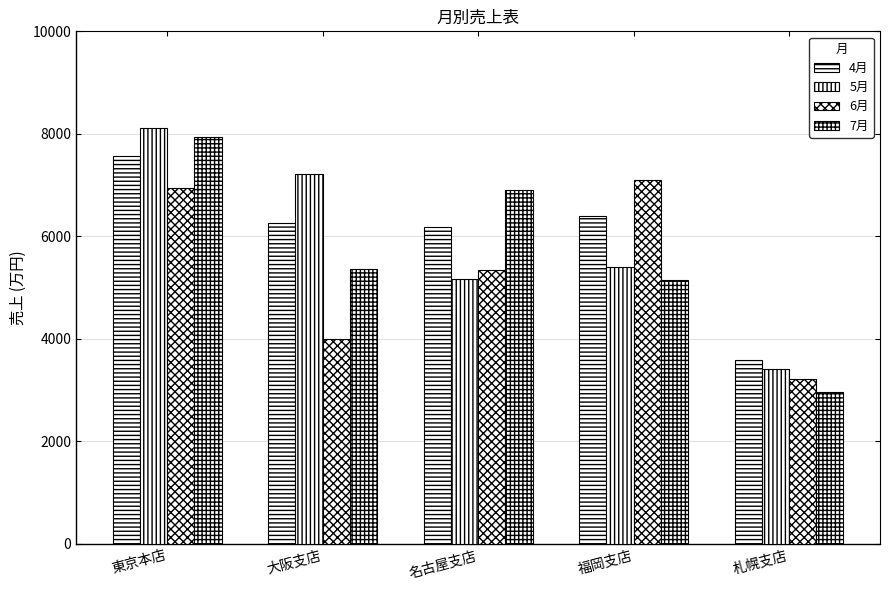

Count the number of categories in the chart.

5